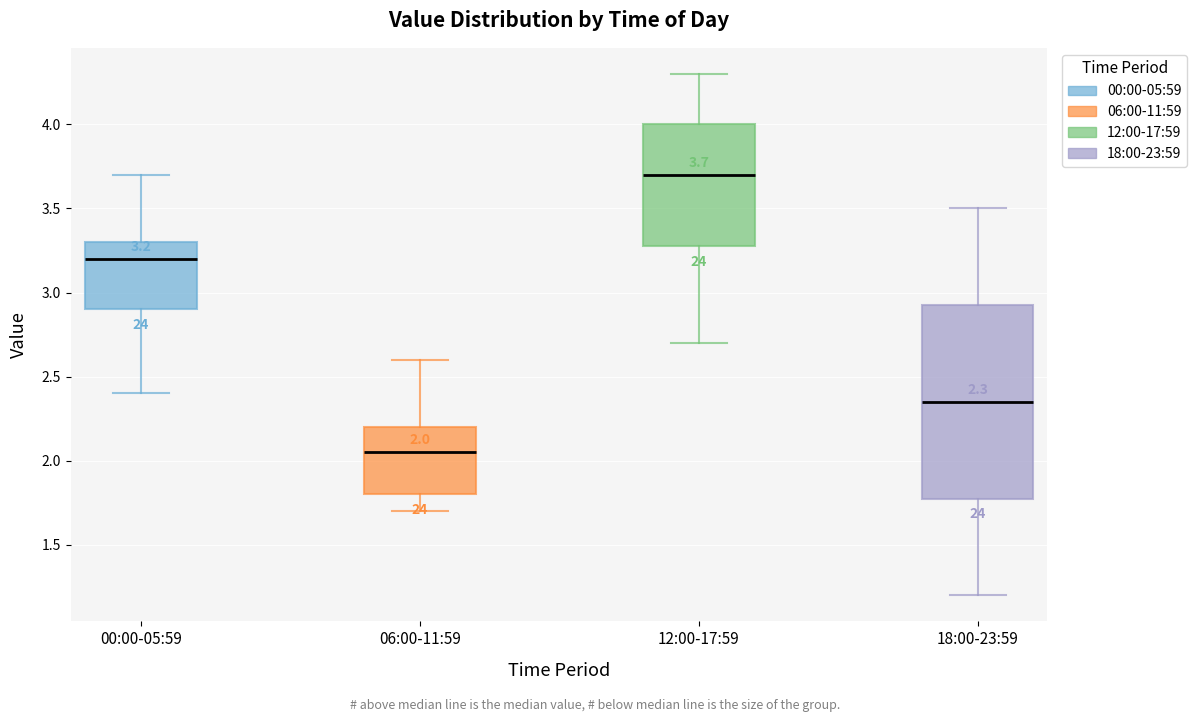

Which box is the tallest, from its lower edge to its upper edge?

18:00-23:59